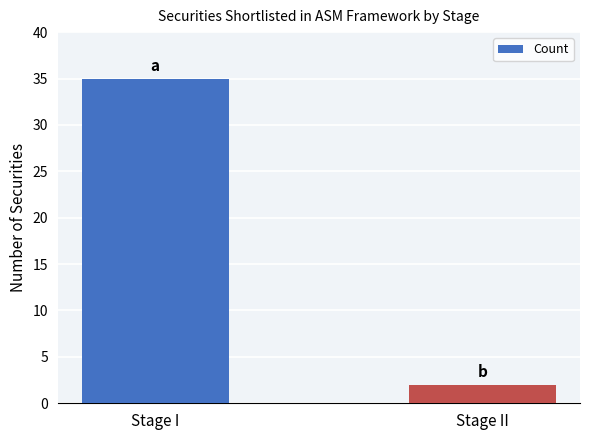

At which label is the value closest to 18?

Stage II